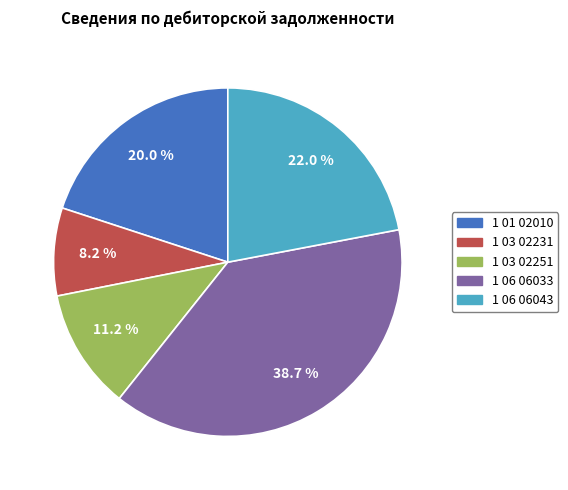

Approximately how many times larger is the value at 1 06 06043 compared to 1 03 02251?

2.0